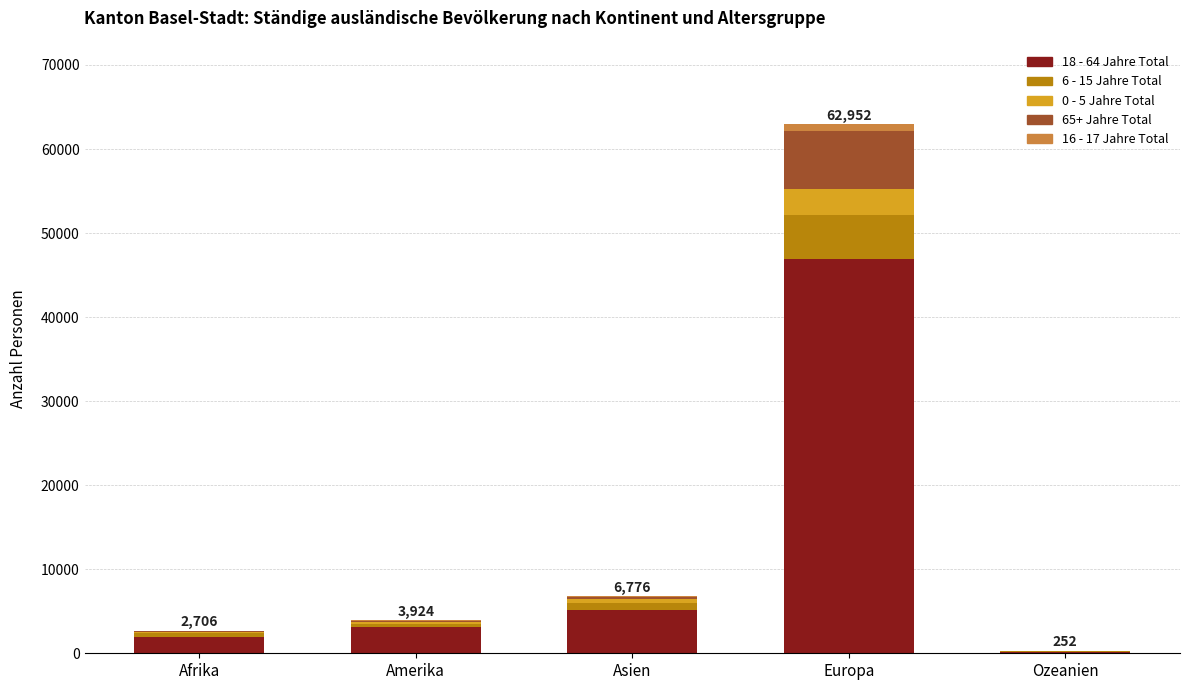

True or false: 18 - 64 Jahre Total has a value of 46908 at Europa.

True